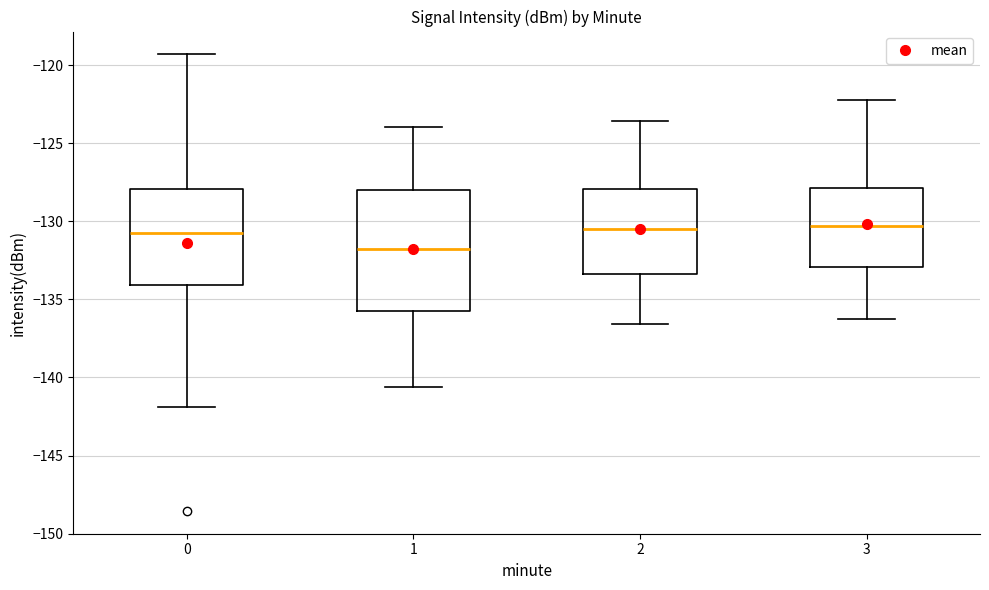

Reading left to right, read every box against the y-axis: the position of its median line, the range the box covers, and the ends of its whiskers. The values are not printed on the chart, so give them approximately, as read against the axis.

0: median -130.5, box -134.0 to -128.0, whiskers -142.0 to -119.5
1: median -132.0, box -135.5 to -128.0, whiskers -140.5 to -124.0
2: median -130.5, box -133.5 to -128.0, whiskers -136.5 to -123.5
3: median -130.5, box -133.0 to -128.0, whiskers -136.0 to -122.0